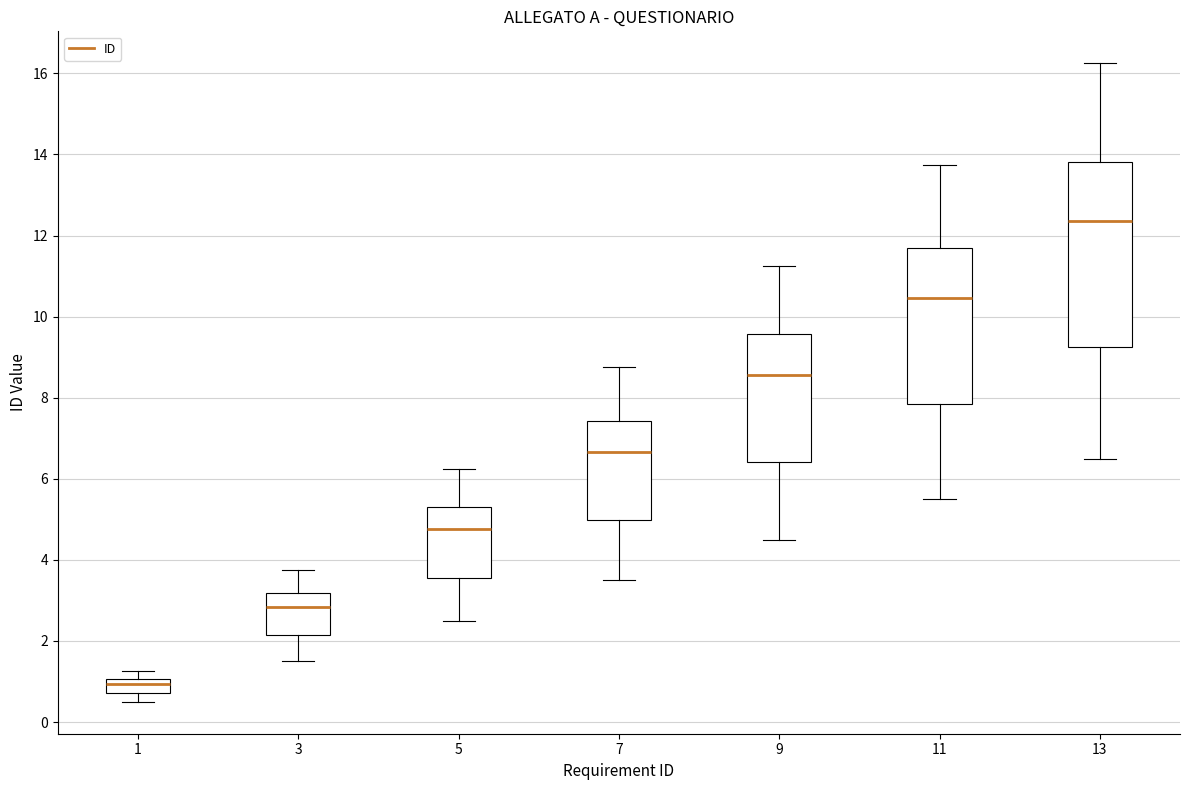

Which box has the highest median line?

13